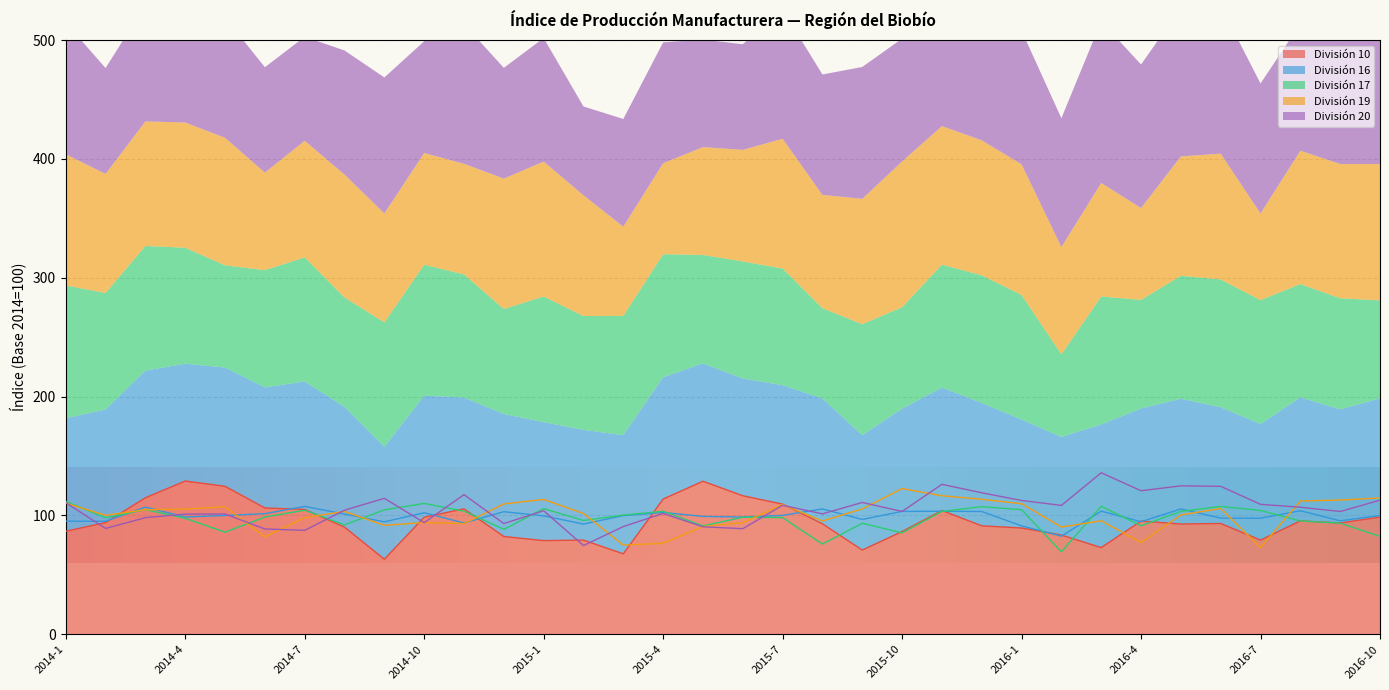

List the labels in order of División 16 value, largest first.

2014-7, 2014-3, 2016-5, 2015-8, 2016-8, 2016-3, 2015-11, 2015-10, 2015-12, 2014-12, 2015-4, 2014-10, 2014-6, 2014-8, 2015-7, 2014-5, 2016-10, 2015-3, 2015-1, 2015-5, 2014-4, 2015-6, 2016-6, 2016-7, 2015-9, 2016-9, 2014-1, 2014-2, 2016-4, 2014-9, 2014-11, 2015-2, 2016-1, 2016-2